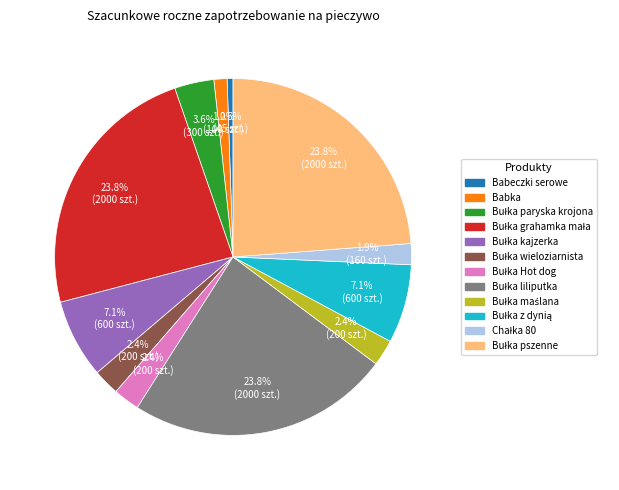

Does Babka account for over 50% of the chart?

No